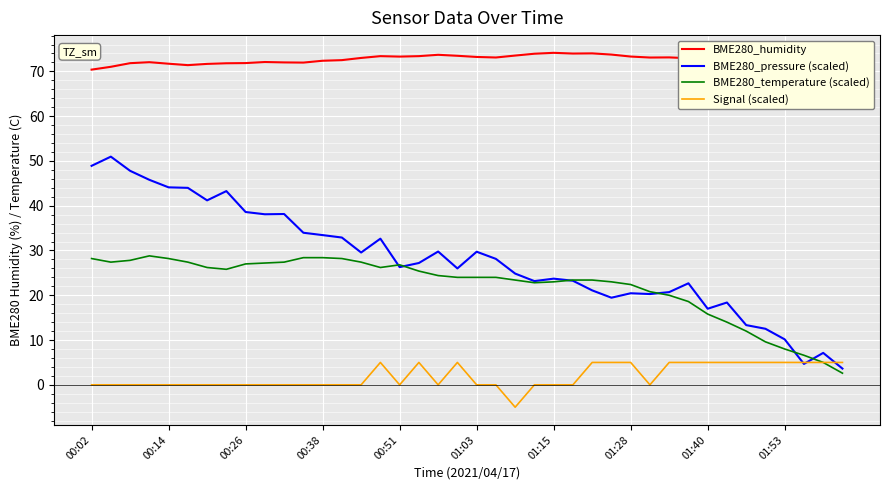

At how many categories does at least one series exceed 58?

40